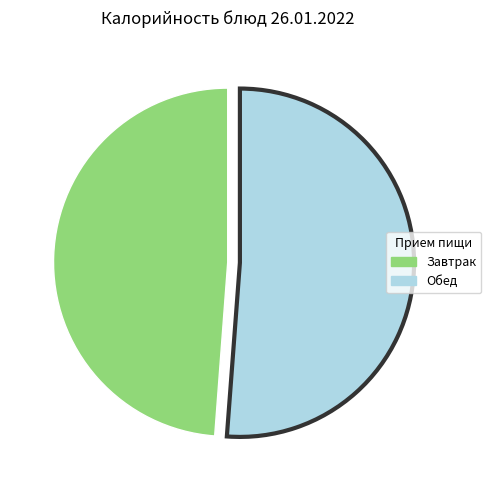

How many segments does this pie chart have?

2